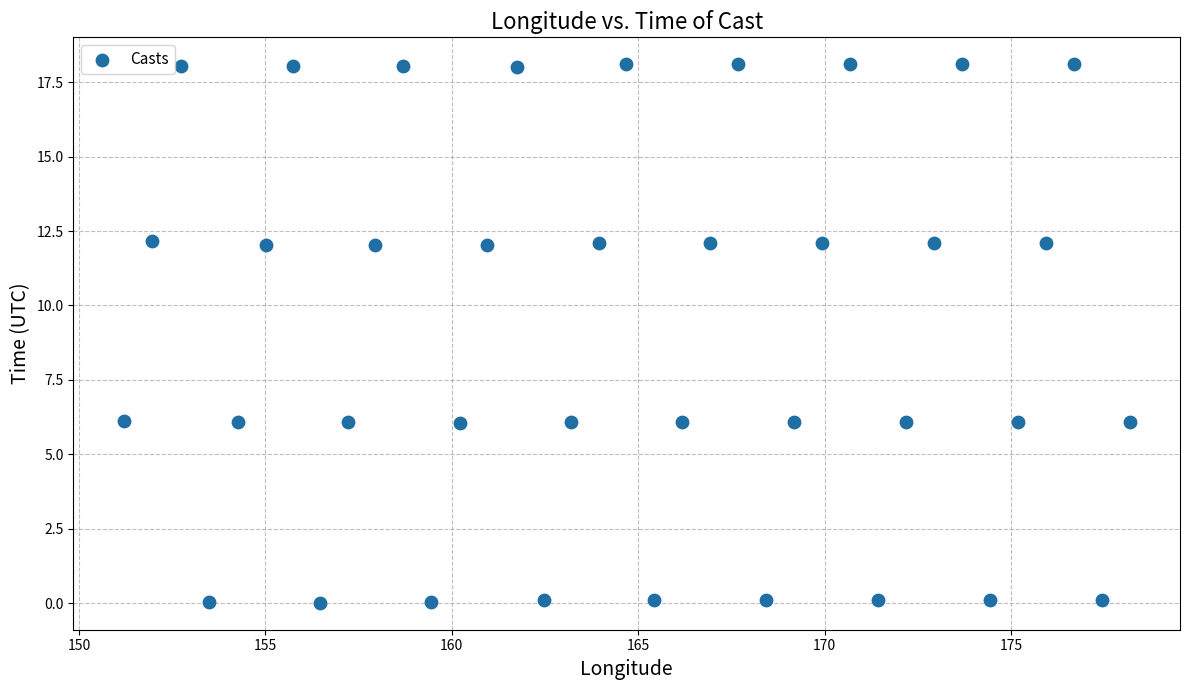

What is the range of Y values (max minus min)?

18.1